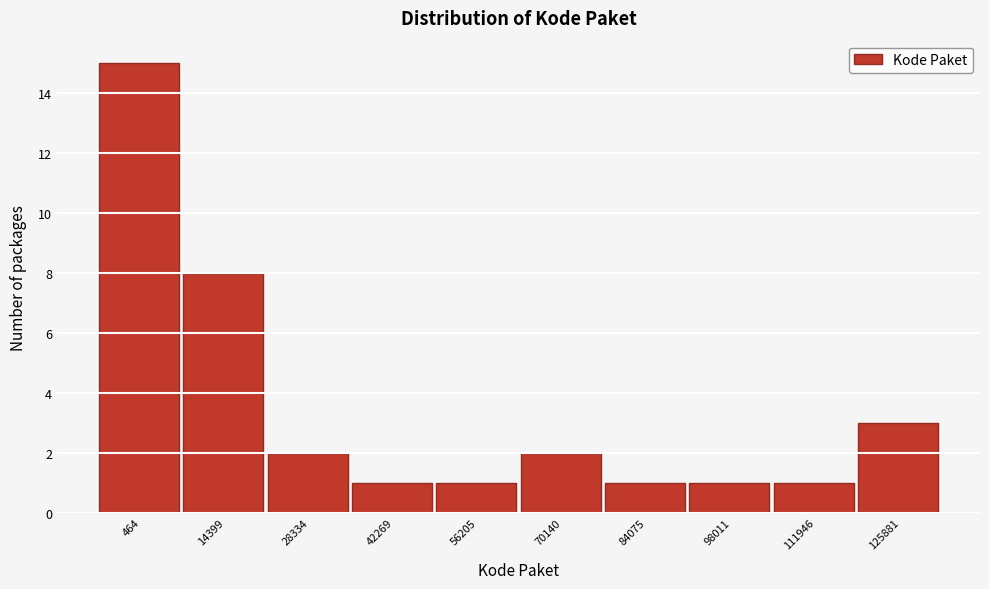

Reading left to right, what are all the values shown in this chart?

464=15	14399=8	28334=2	42269=1	56205=1	70140=2	84075=1	98011=1	111946=1	125881=3